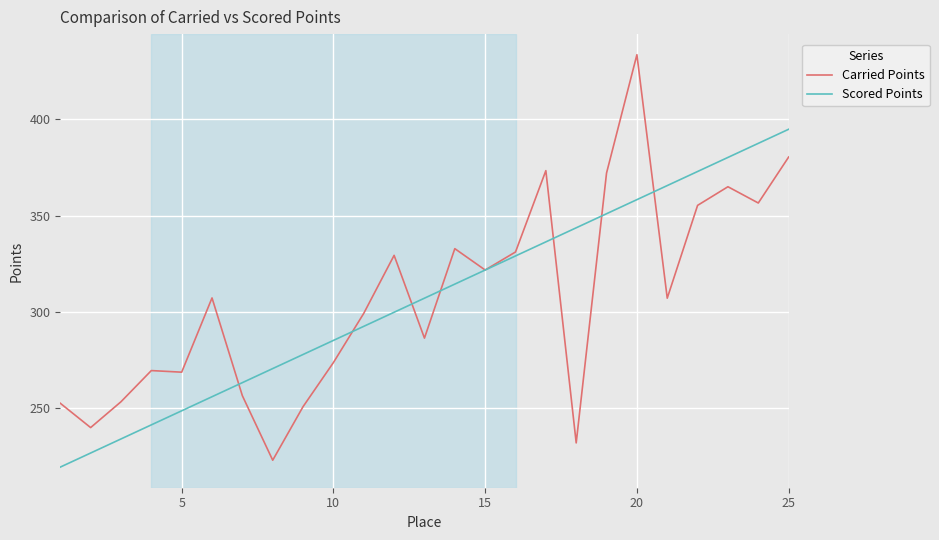

Rank the series by their maximum value, from highest to lowest.

Carried Points, Scored Points